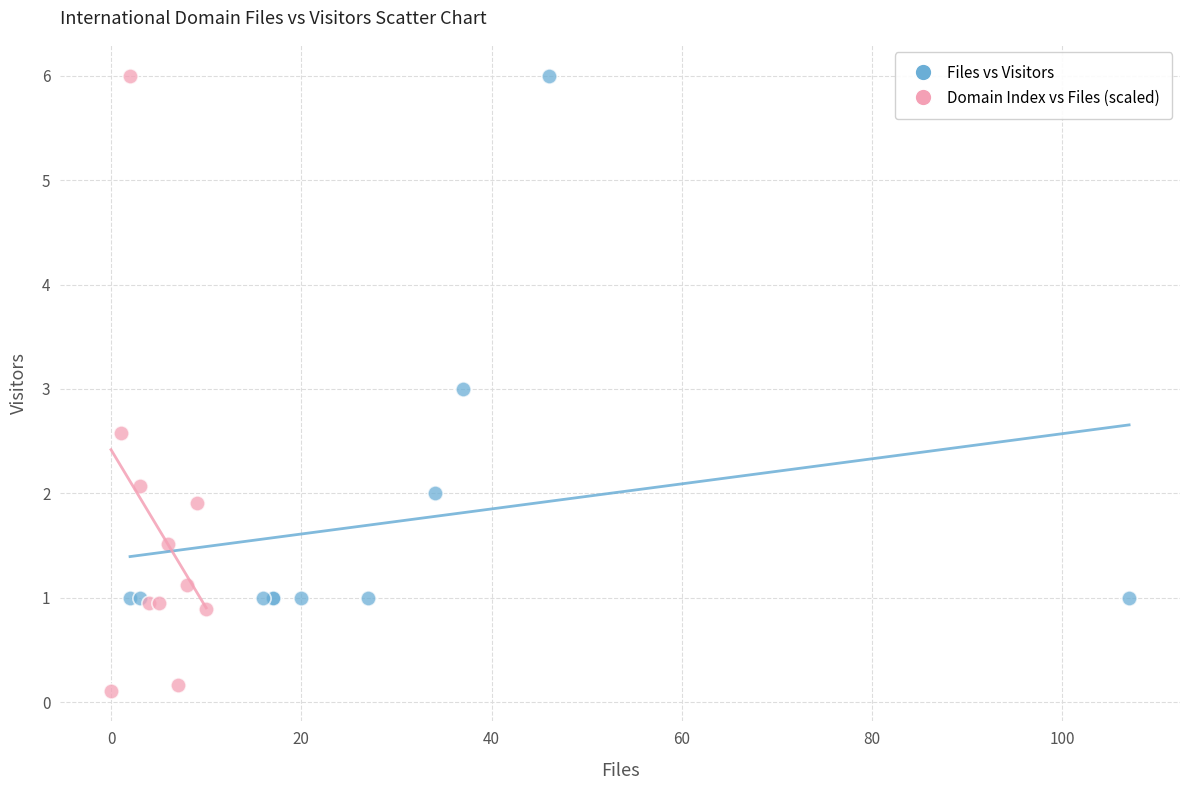

Which series has the widest spread of Y values?

Domain Index vs Files (scaled)